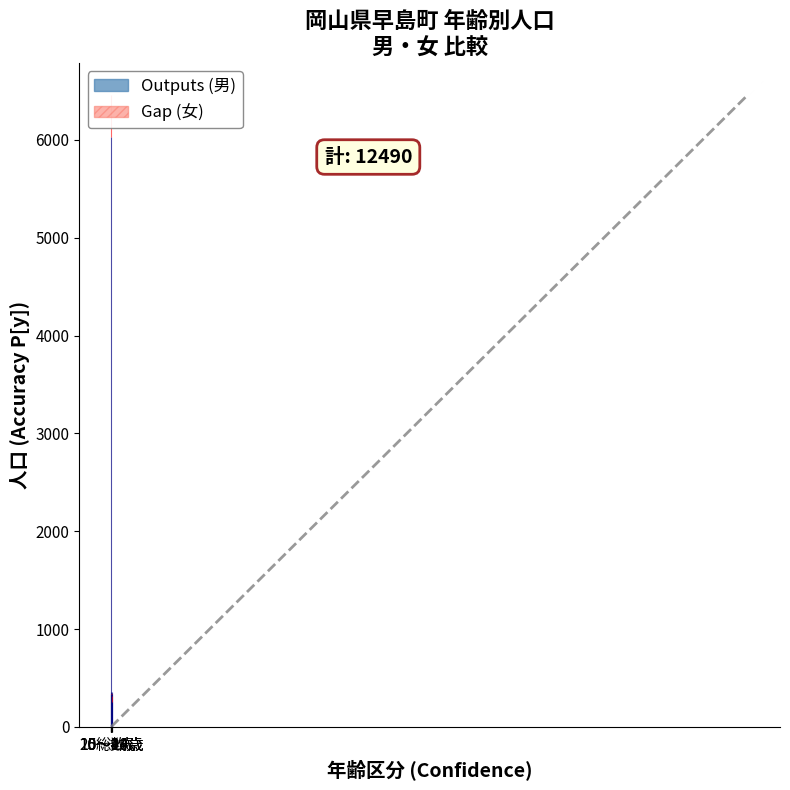

Which series has the largest total across all categories?

Outputs